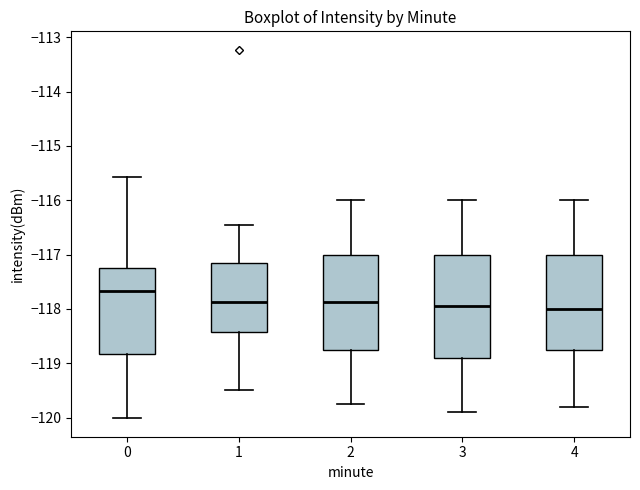

Which box is the tallest, from its lower edge to its upper edge?

3